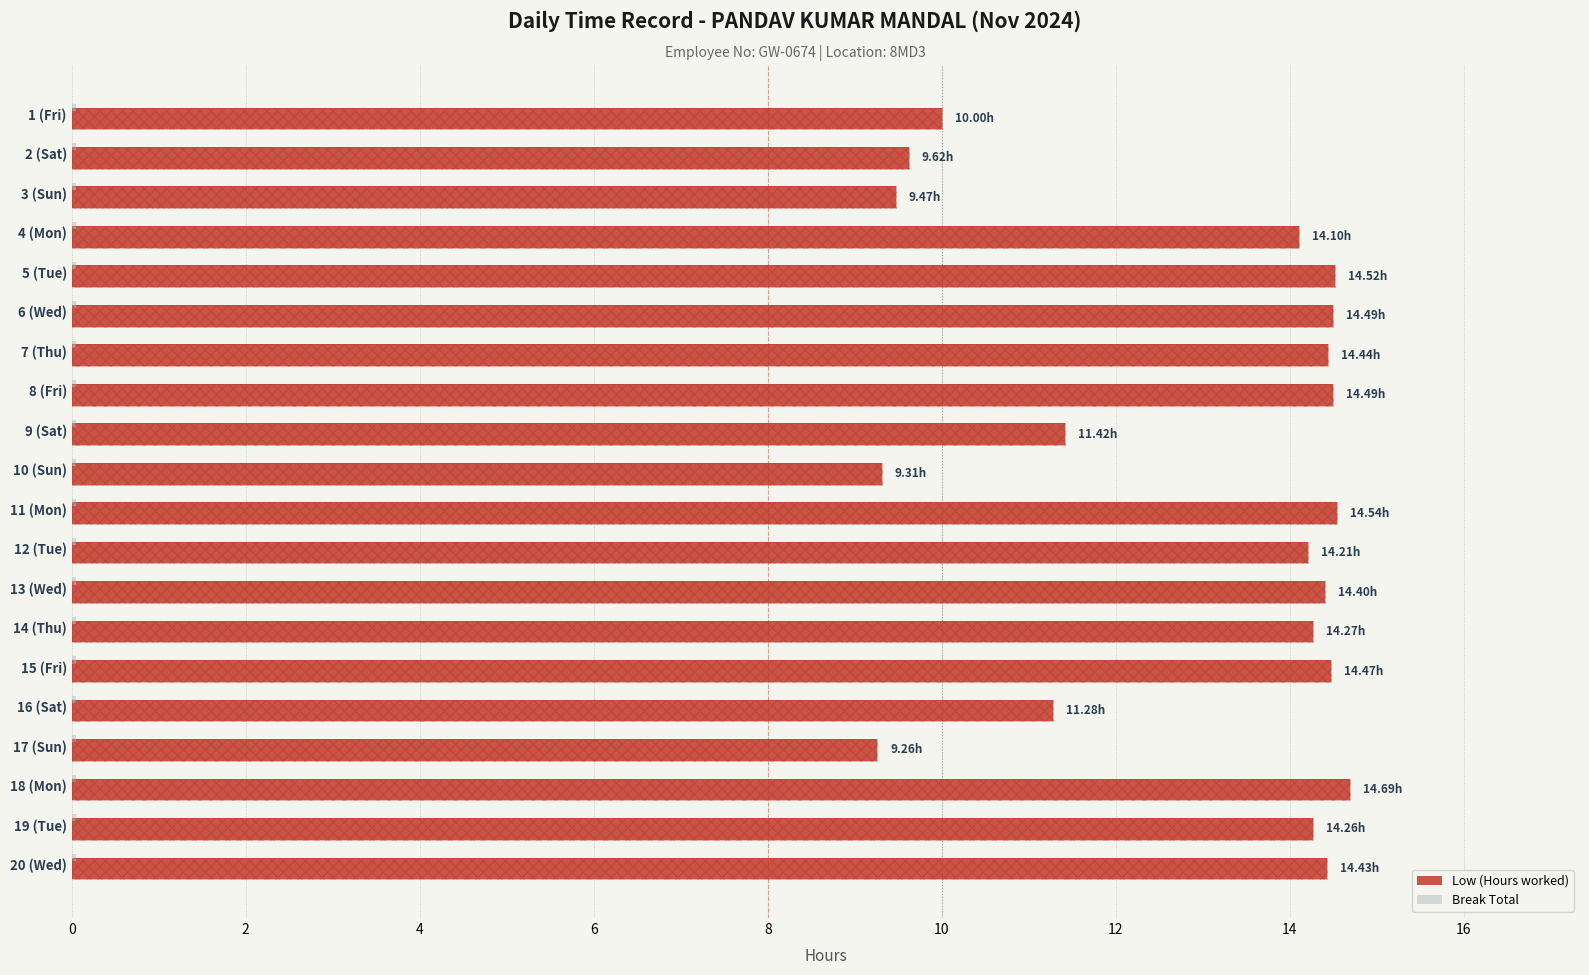

Is the value of Low (Hours) at 16 greater than the value of Break Total at 2?

Yes